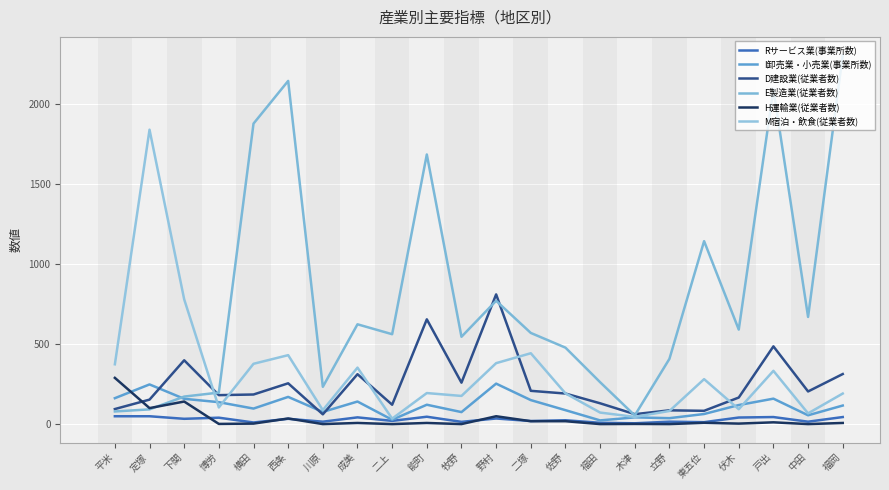

The value of E製造業(従業者数) at 牧野 is 373. True or false?

False